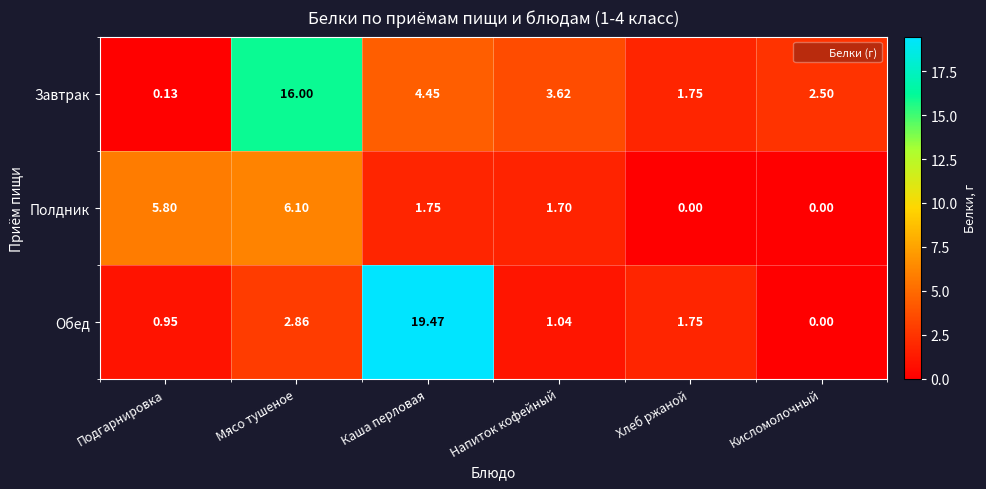

At how many categories does at least one series exceed 7?

2